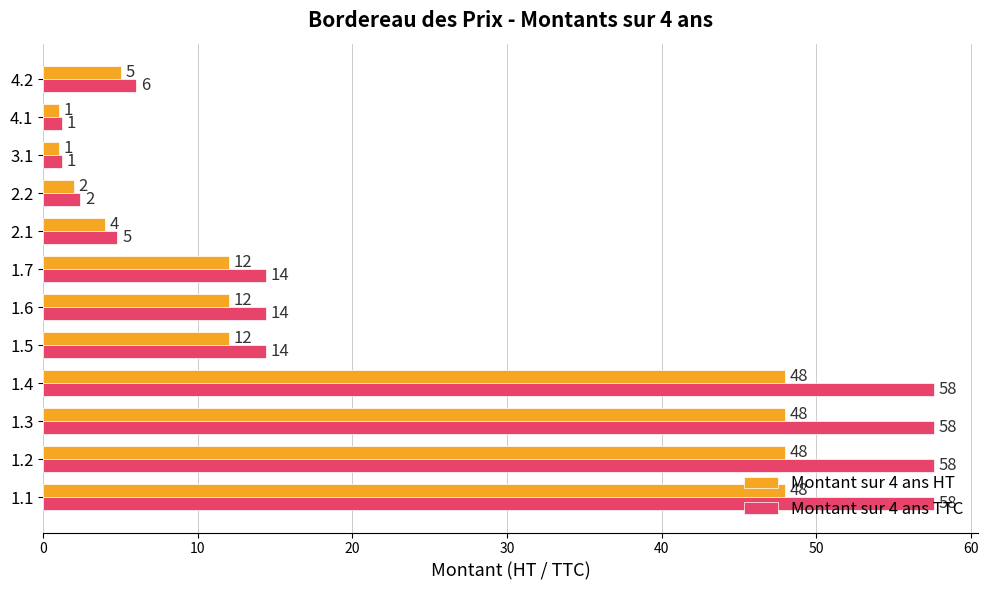

What is the smallest value displayed?

1.0